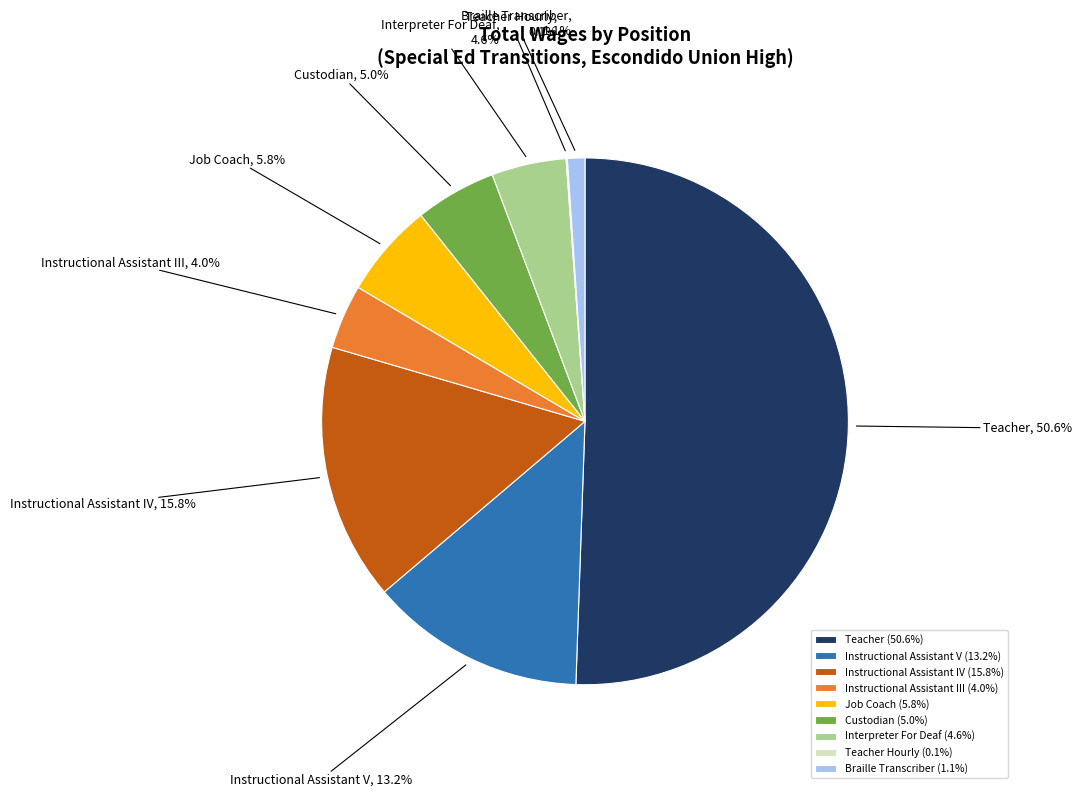

Between Job Coach and Braille Transcriber, which is larger?

Job Coach